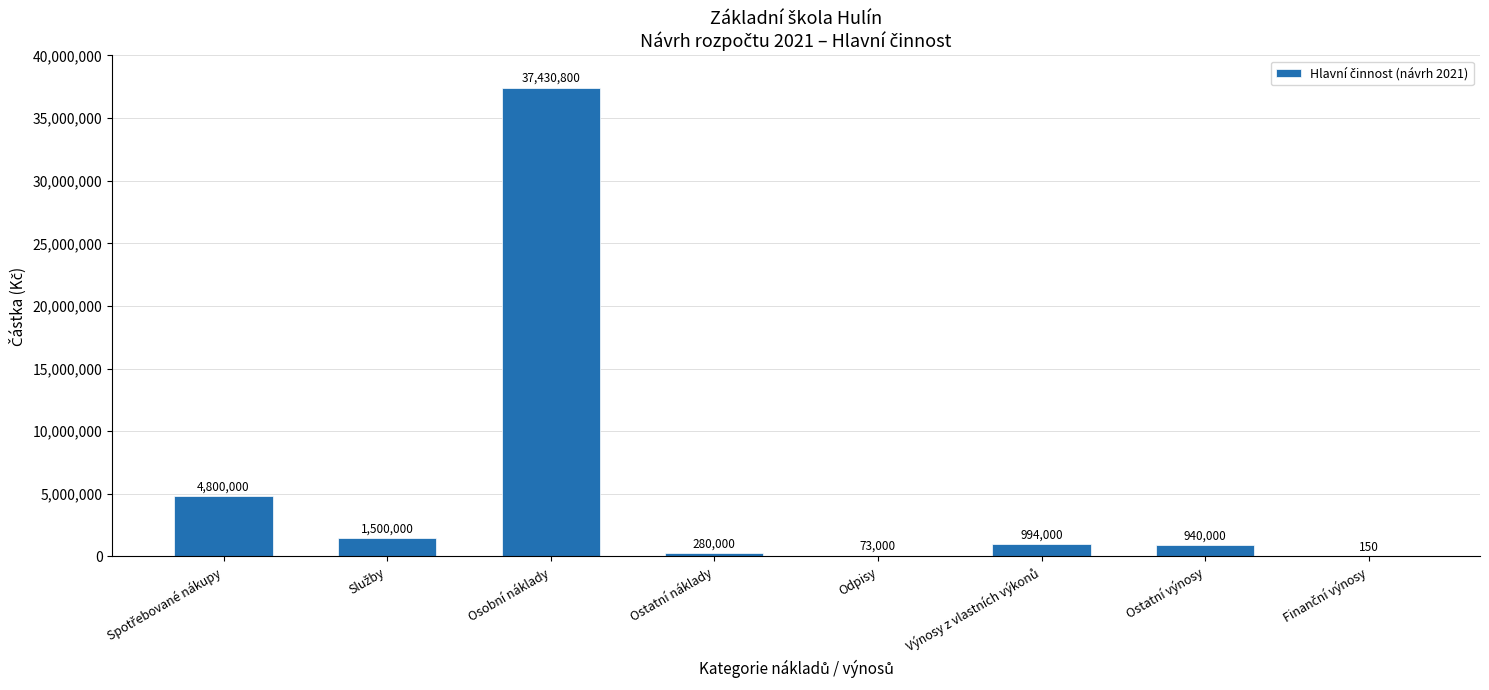

How many data points does each series have?

8